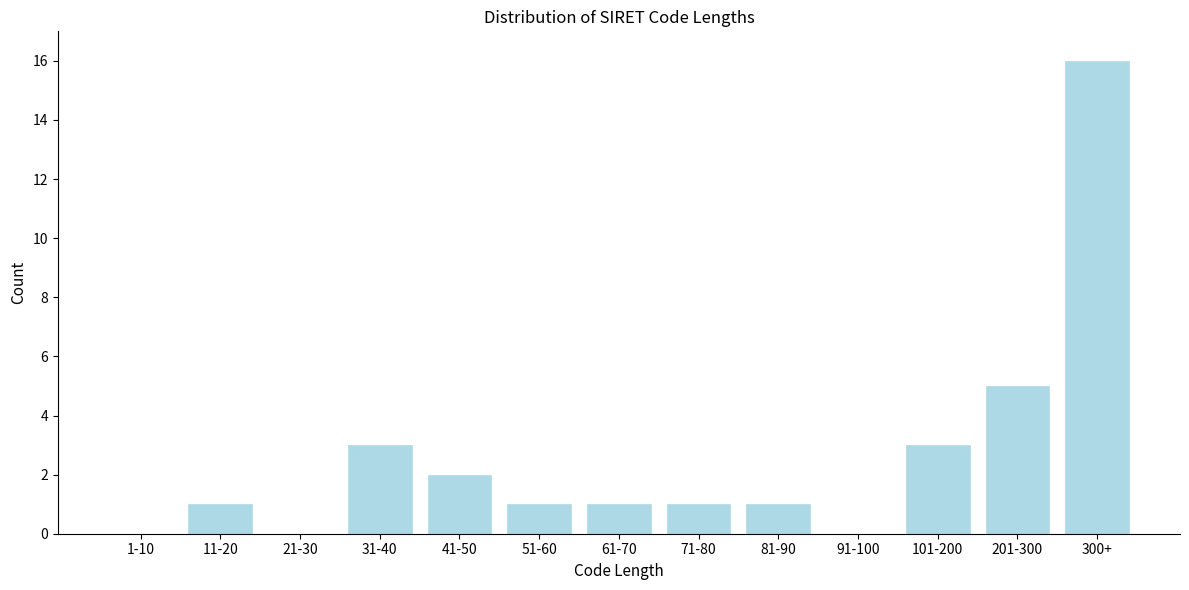

Reading left to right, list all the values displayed in this chart.

1-10=0	11-20=1	21-30=0	31-40=3	41-50=2	51-60=1	61-70=1	71-80=1	81-90=1	91-100=0	101-200=3	201-300=5	300+=16